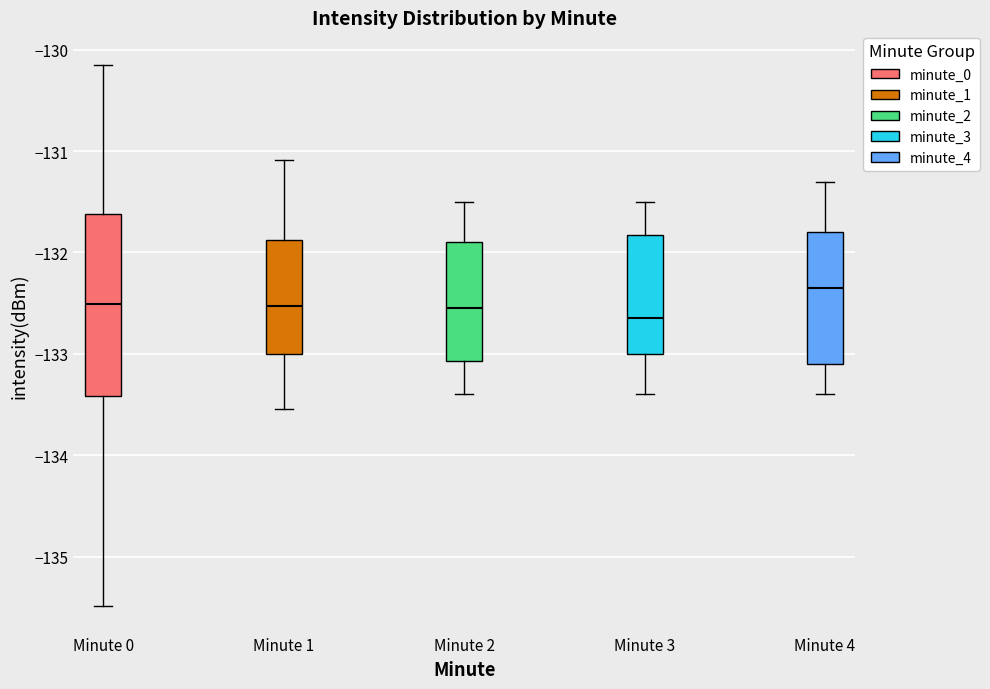

Reading left to right, transcribe this box plot: for each box, give where its median line is, the range the box spans, and where its two whiskers end, as read against the y-axis. The values are not printed on the chart, so give them approximately, as read against the axis.

Minute 0: median -132.5, box -133.4 to -131.6, whiskers -135.5 to -130.1
Minute 1: median -132.5, box -133.0 to -131.9, whiskers -133.5 to -131.1
Minute 2: median -132.5, box -133.1 to -131.9, whiskers -133.4 to -131.5
Minute 3: median -132.6, box -133.0 to -131.8, whiskers -133.4 to -131.5
Minute 4: median -132.3, box -133.1 to -131.8, whiskers -133.4 to -131.3